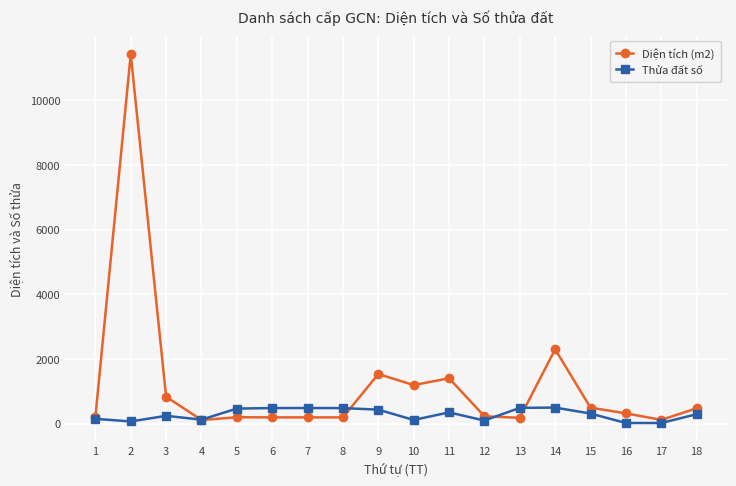

Which series has the largest total across all categories?

Diện tích (m2)